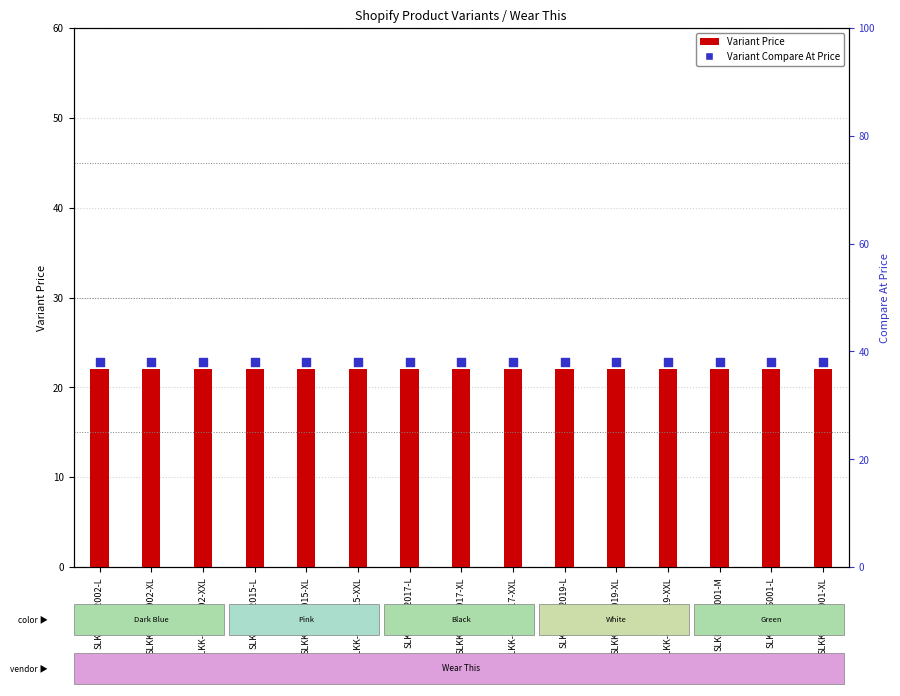

At how many categories does at least one series exceed 24?

15